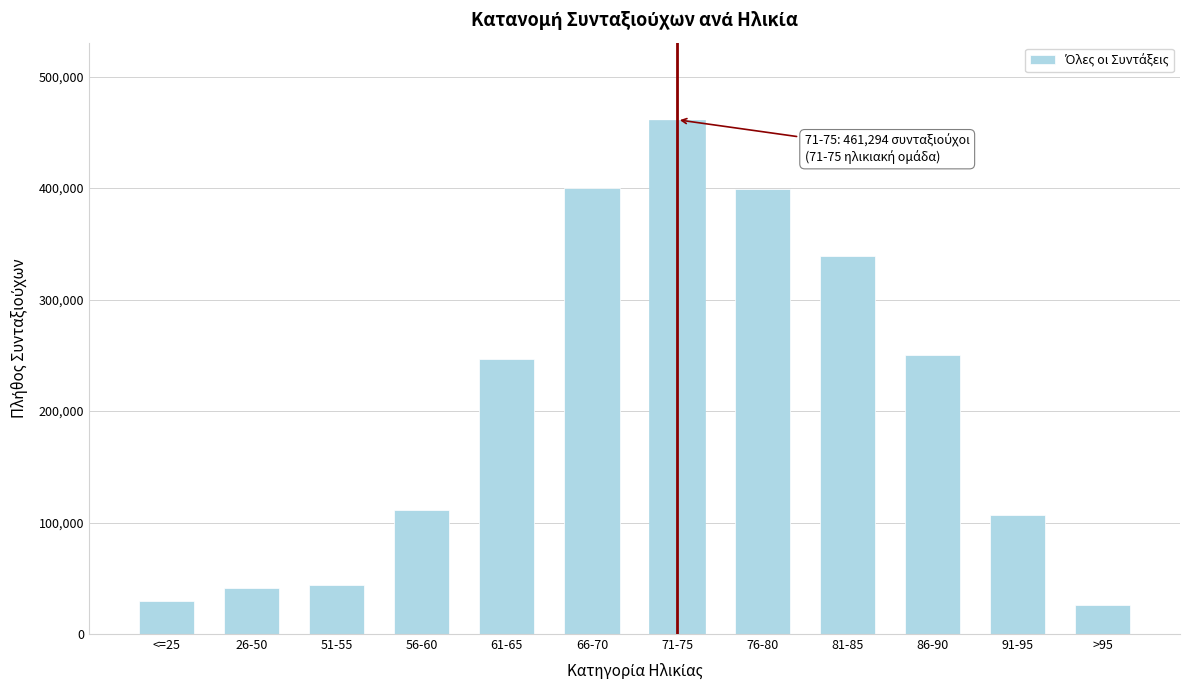

What is the maximum value shown in the chart?

461294